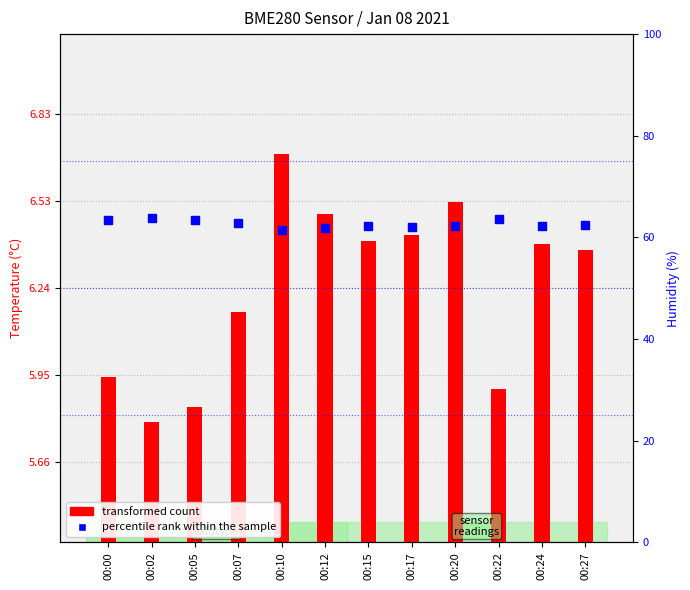

Which series has the largest total across all categories?

percentile rank within the sample